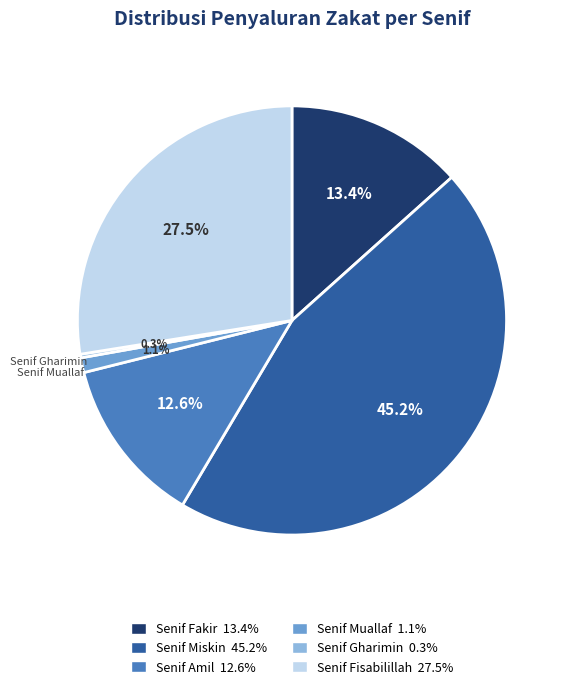

Is there any slice that represents more than half of the pie?

No